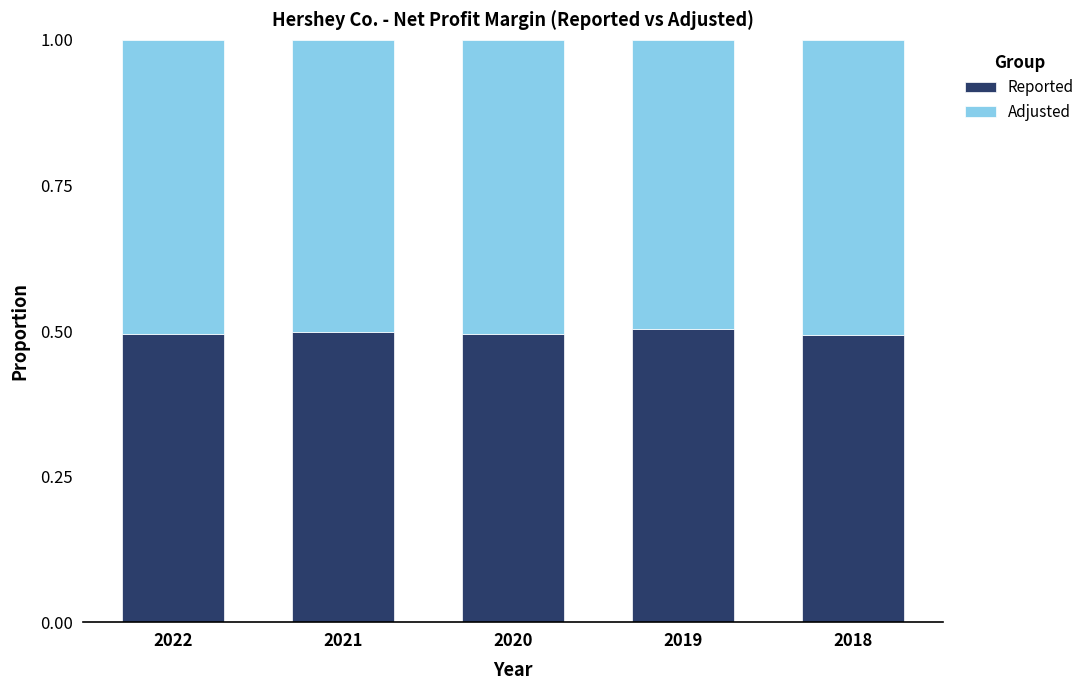

How many bars are there in total?

5